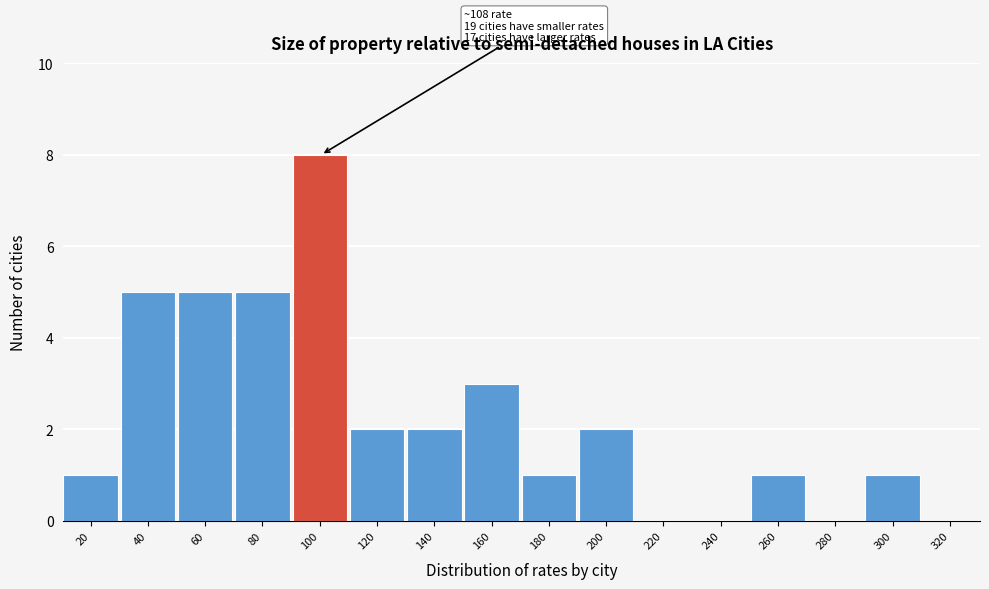

Reading left to right, transcribe all the data shown in this chart.

20=1	40=5	60=5	80=5	100=8	120=2	140=2	160=3	180=1	200=2	220=0	240=0	260=1	280=0	300=1	320=0